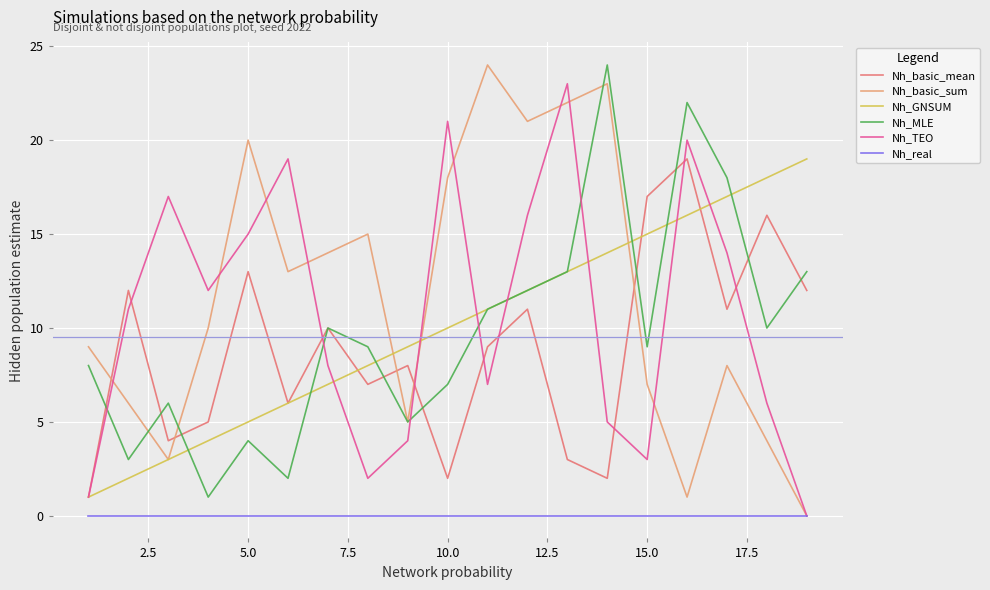

Which series ends up on top after the final intersection of Nh_basic_sum and Nh_basic_mean?

Nh_basic_mean